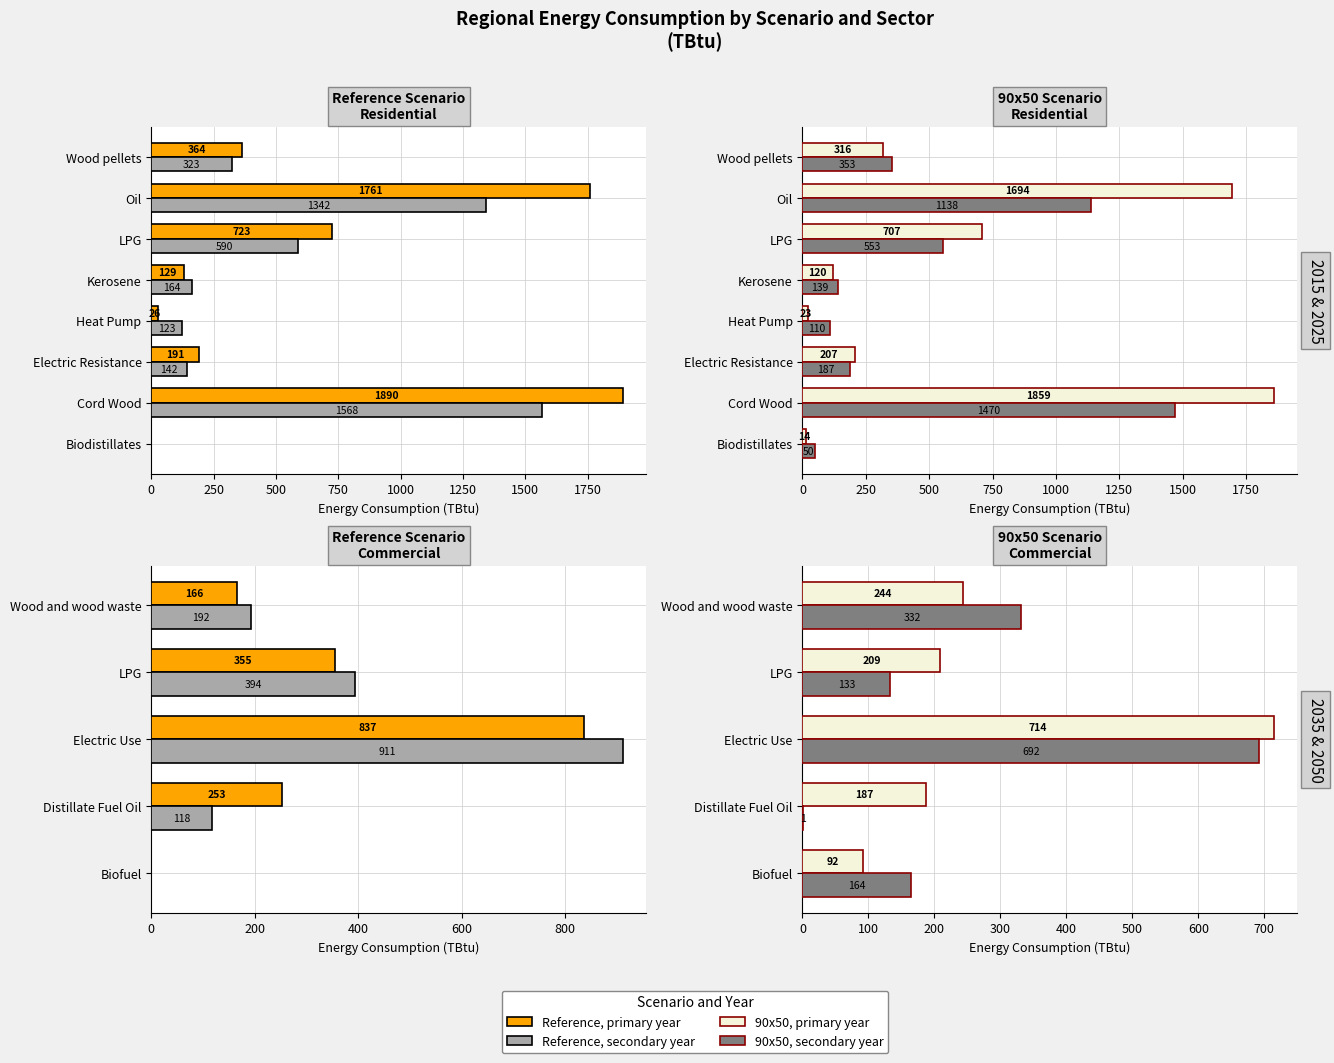

True or false: Reference 2015 has a value of 2967 at Cord Wood.

False